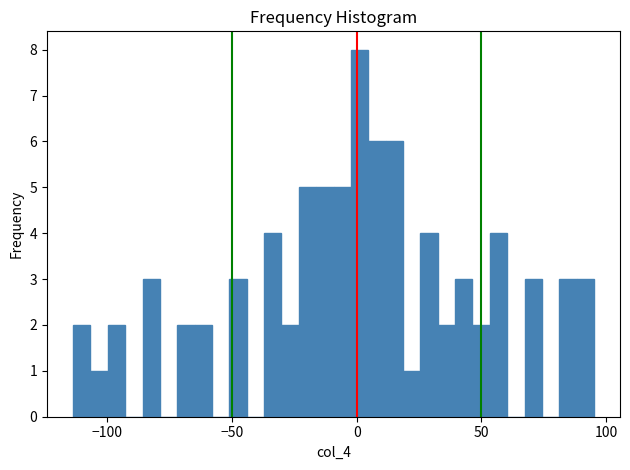

Read against the x-axis, roughly where is the centre of the tallest bar?

0